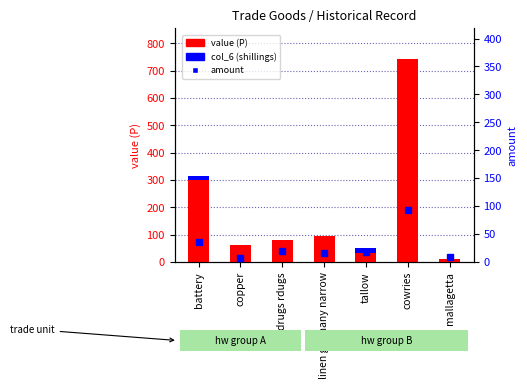

Reading right to left, extract all data points from this chart.

value (P): mallagetta=12	cowries=744	tallow=33	linen germany narrow=96	drugs rdugs=80	copper=63	battery=299
col_6 (shillings): mallagetta=0	cowries=0	tallow=19	linen germany narrow=0	drugs rdugs=0	copper=0	battery=16
amount: mallagetta=10	cowries=93	tallow=18	linen germany narrow=16	drugs rdugs=20	copper=7	battery=36